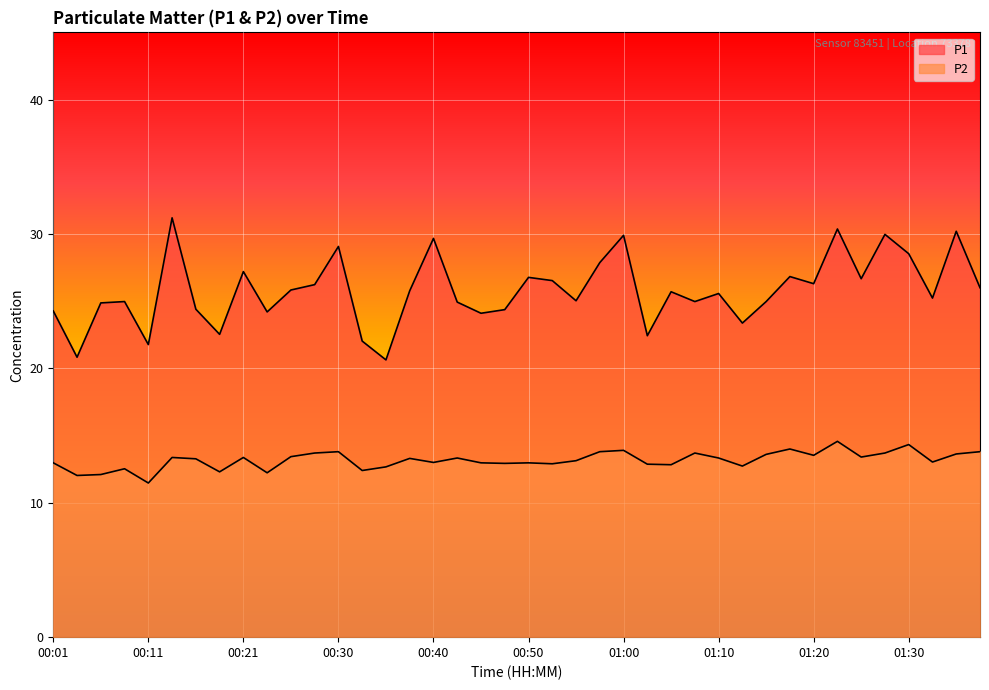

What are all the series names shown in the legend?

P1, P2